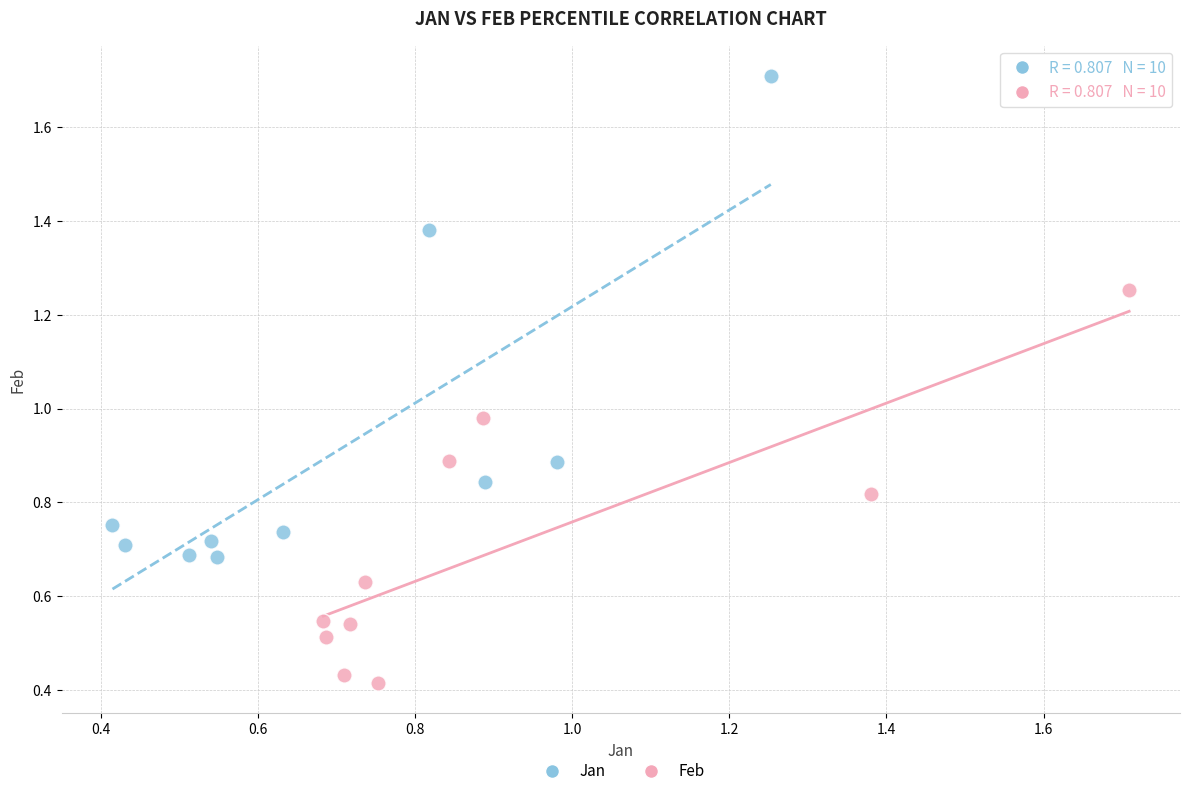

Which series reaches the minimum Y coordinate?

Feb